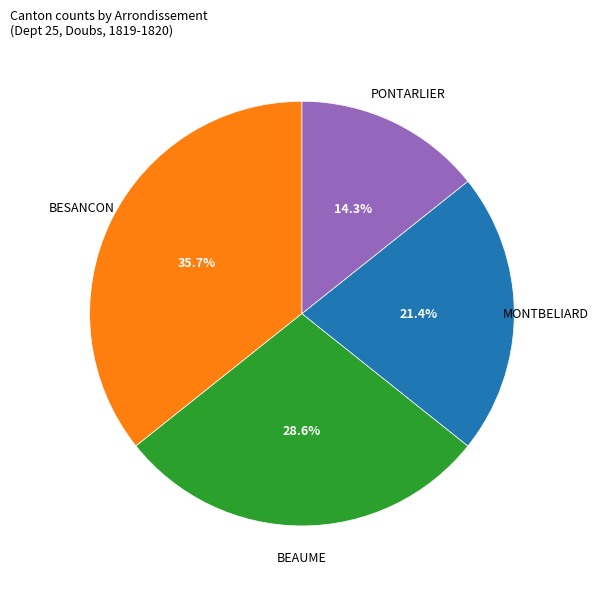

Does any single category account for the majority?

No